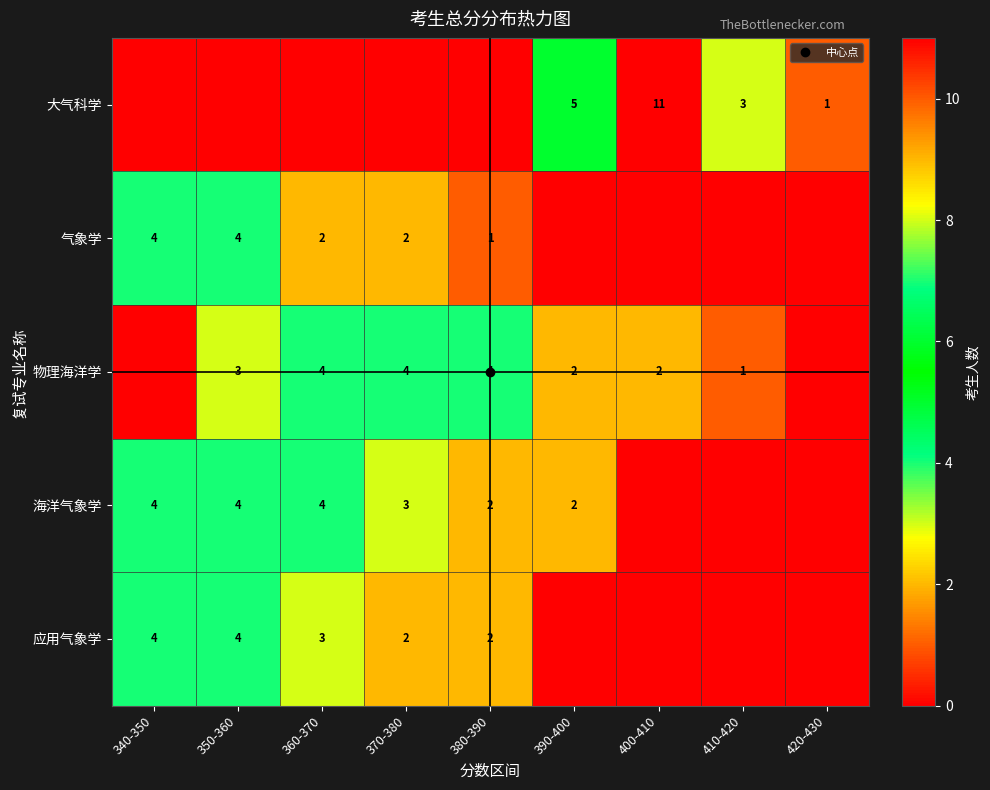

How many data points does each series have?

9